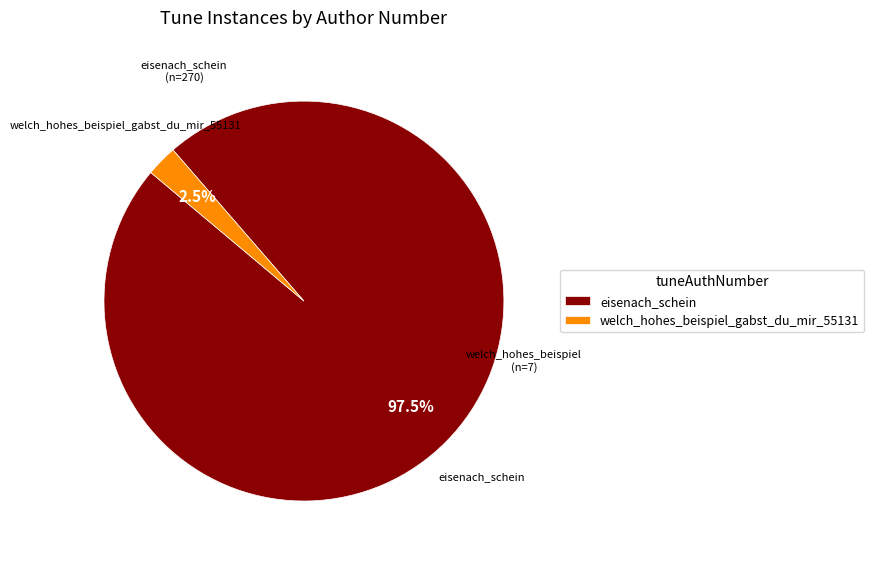

To the nearest percent, what is the difference between the eisenach_schein and welch_hohes_beispiel_gabst_du_mir_55131 slice percentages?

95%